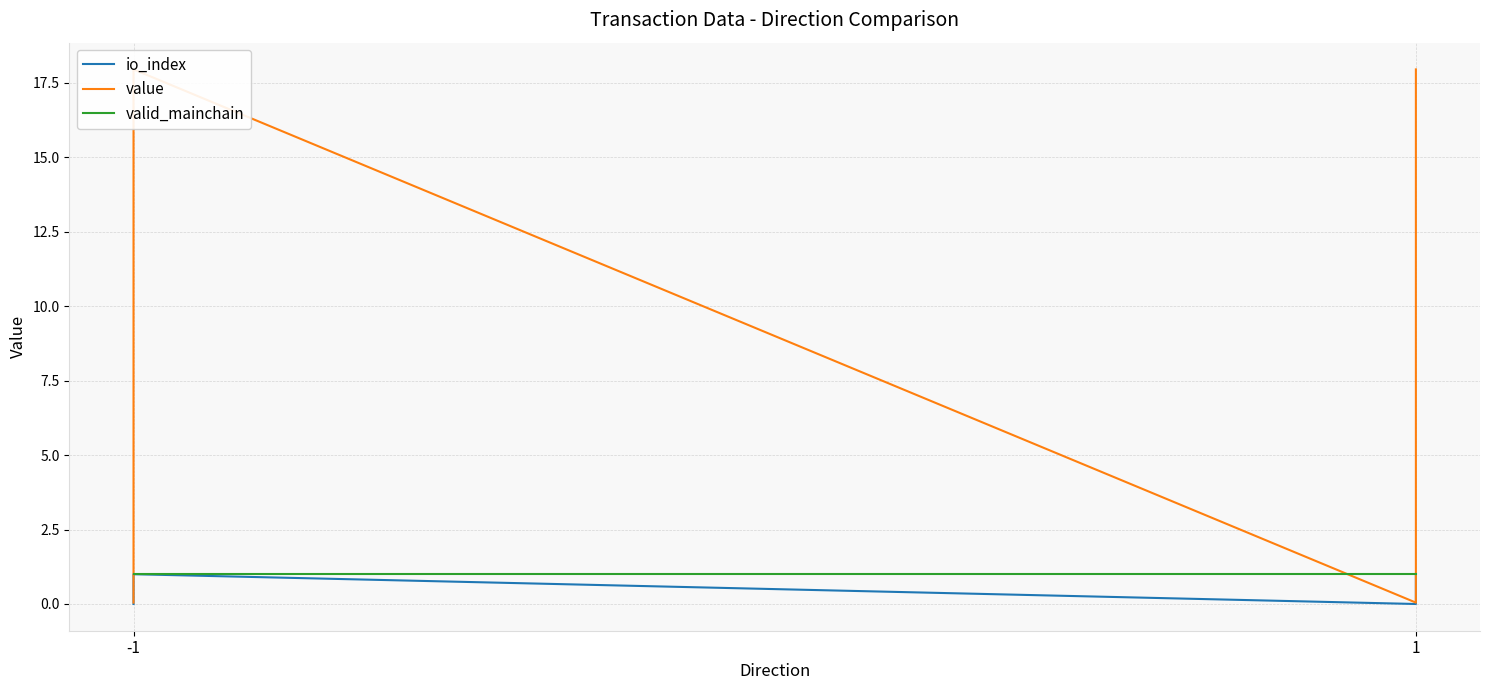

How many distinct data groups are displayed?

3